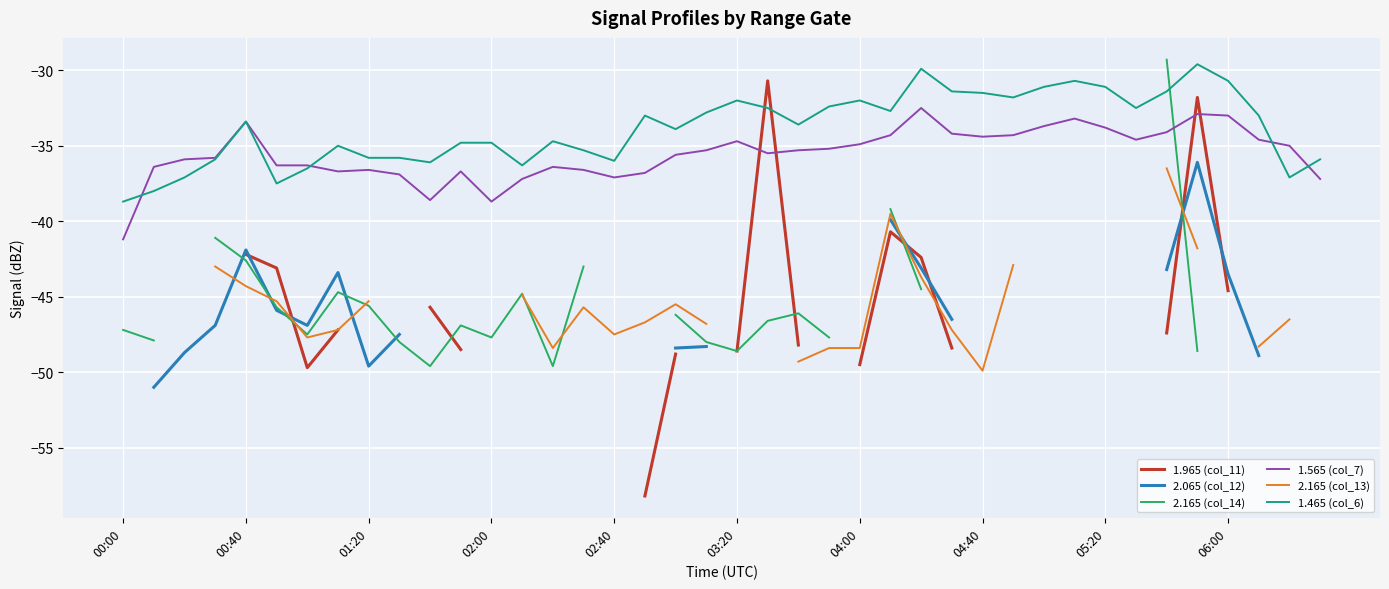

Does the chart display data point markers on the line(s)?

No